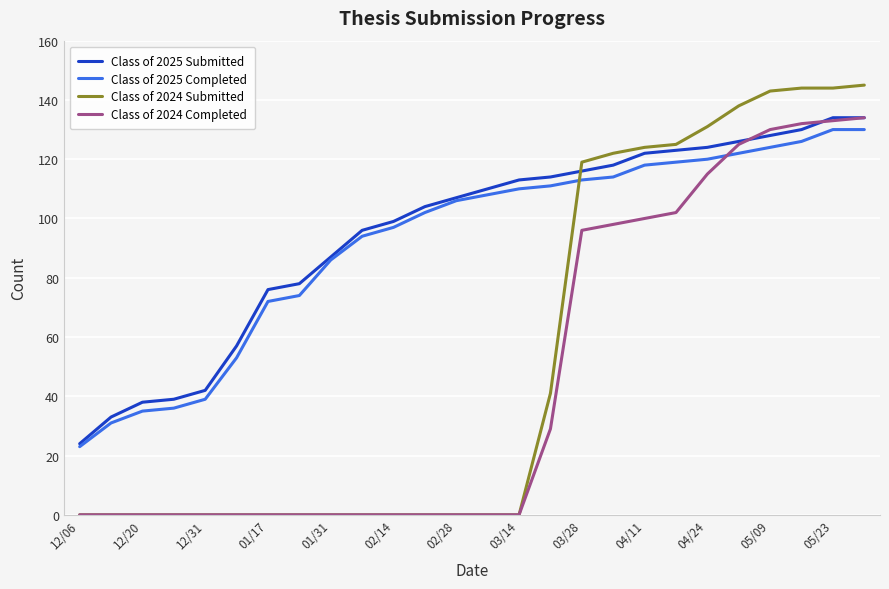

Which series ends up on top after the final intersection of Class of 2024 Submitted and Class of 2025 Submitted?

Class of 2024 Submitted